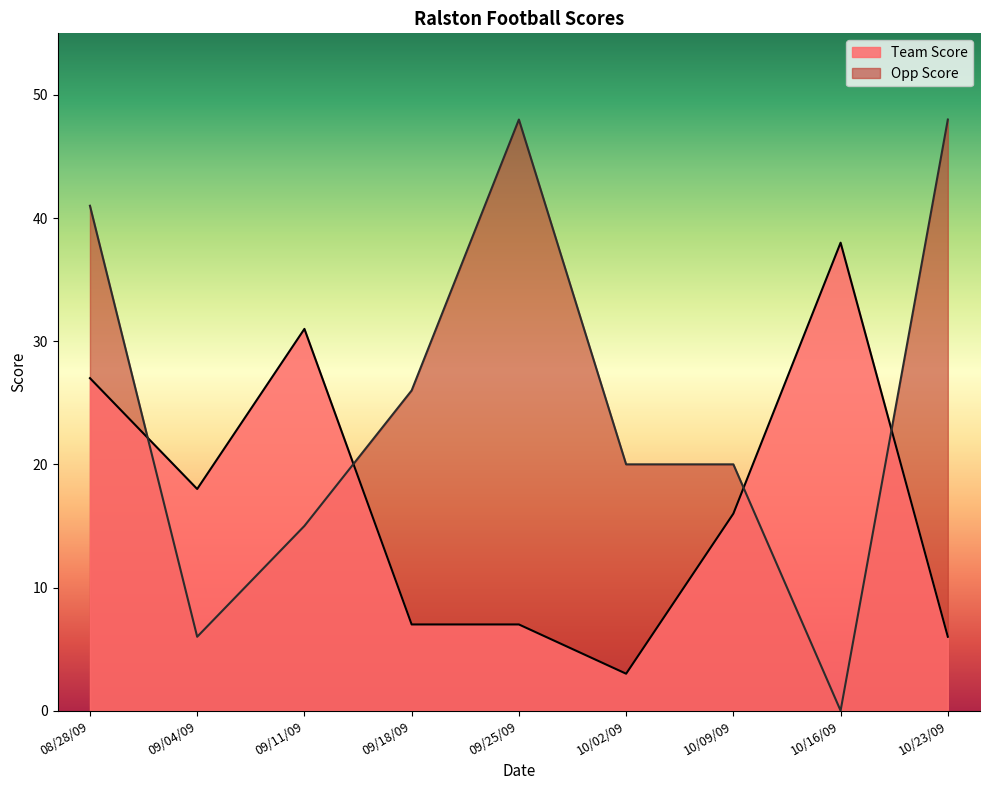

Reading left to right, transcribe all the data shown in this chart.

Team Score: 27	18	31	7	7	3	16	38	6
Opp Score: 41	6	15	26	48	20	20	0	48